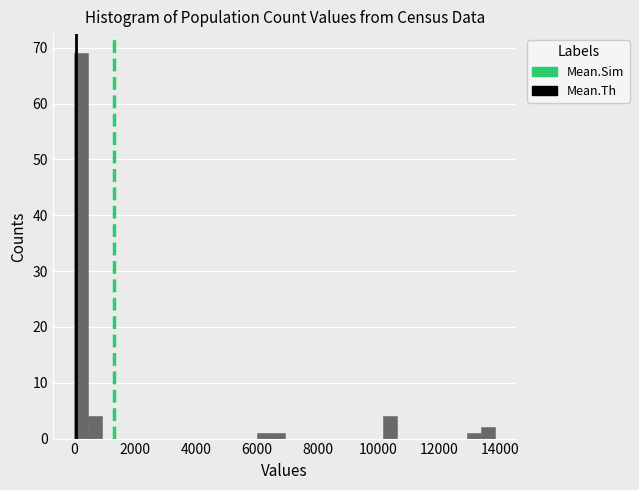

Around what value on the x-axis is the tallest bar? Give the approximate position of its centre, as read against the axis.

200